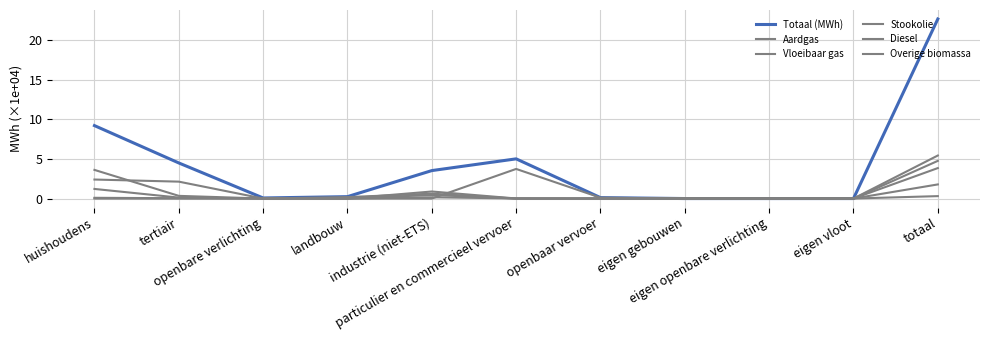

How many categories are shown in the chart?

11